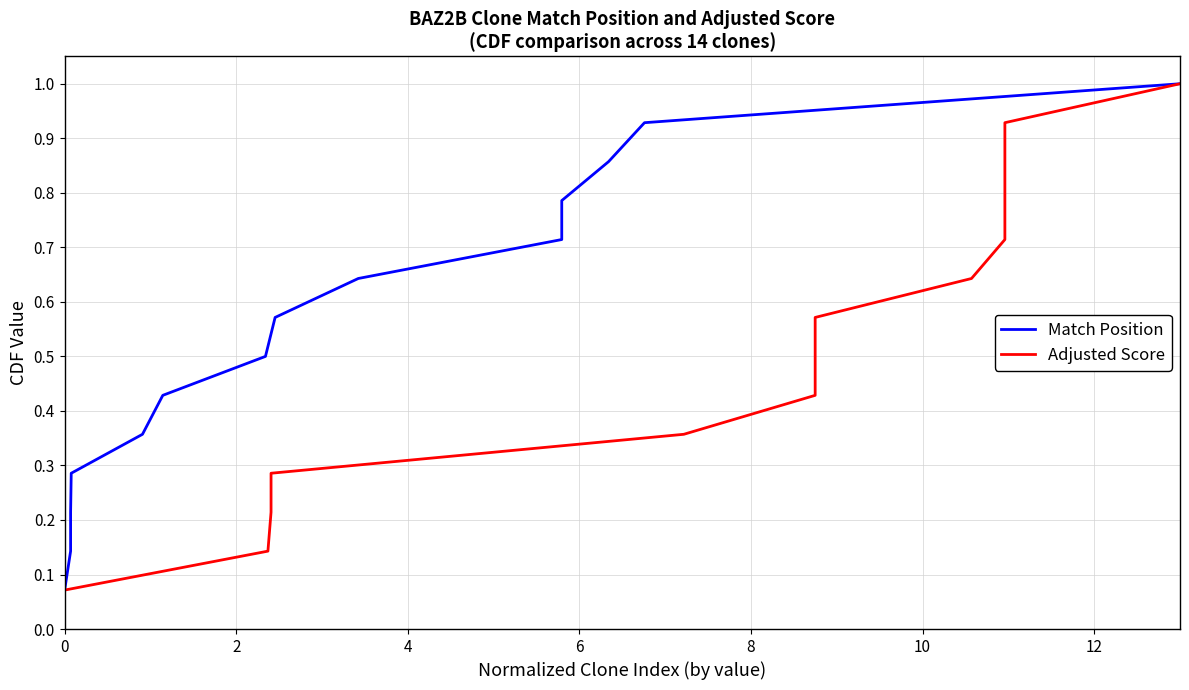

True or false: Adjusted Score and Match Position cross at least once.

False